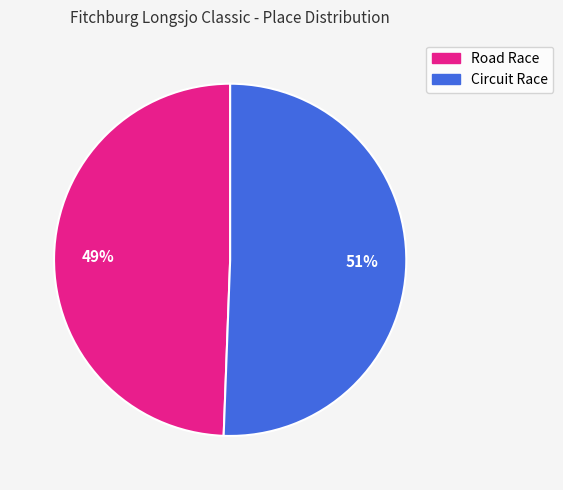

To the nearest percent, what percentage of the pie is Circuit Race?

51%